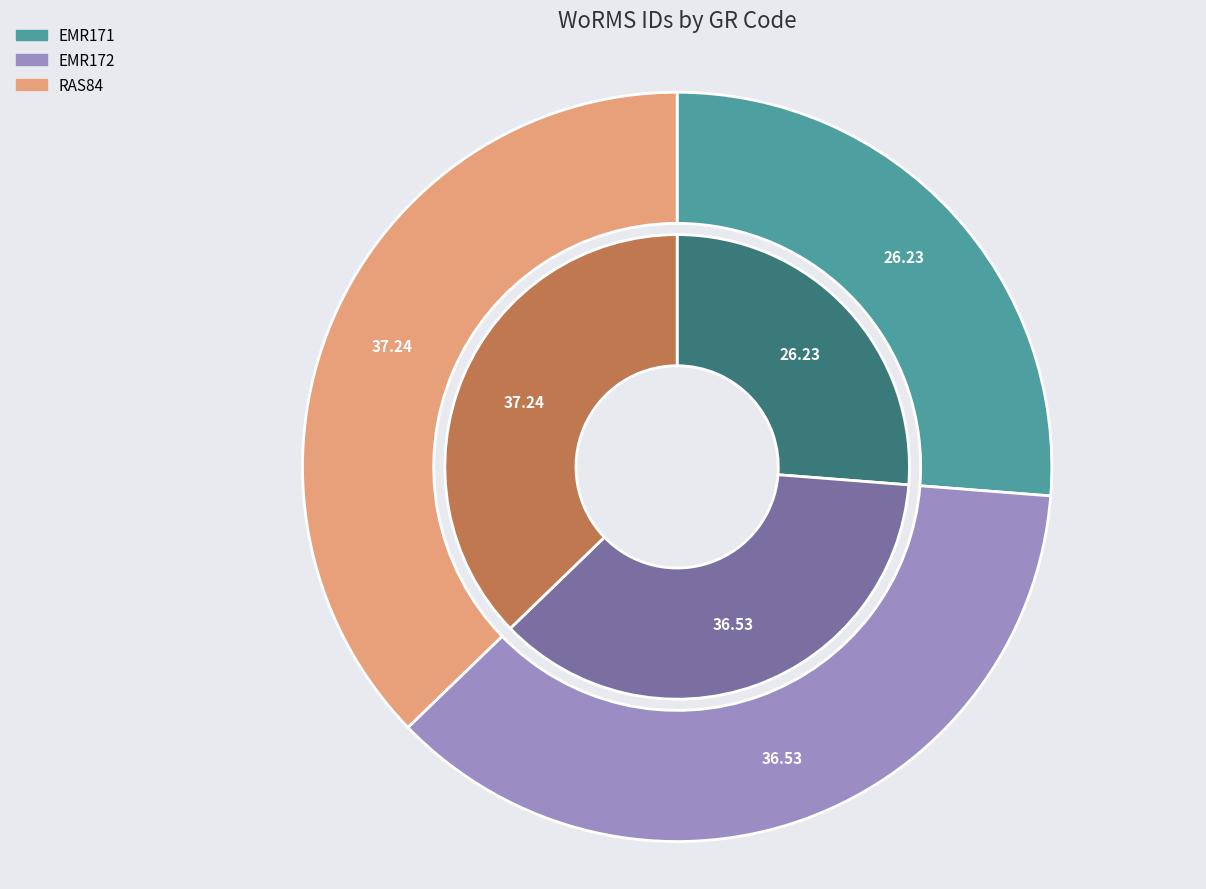

To the nearest percent, what percentage of the pie is RAS84?

37%